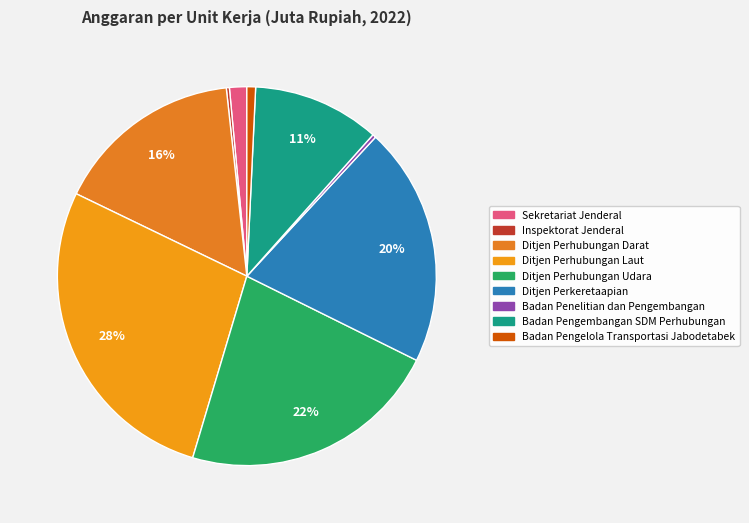

What is the ratio of the value at Ditjen Perhubungan Darat to the value at Ditjen Perhubungan Laut?

0.6